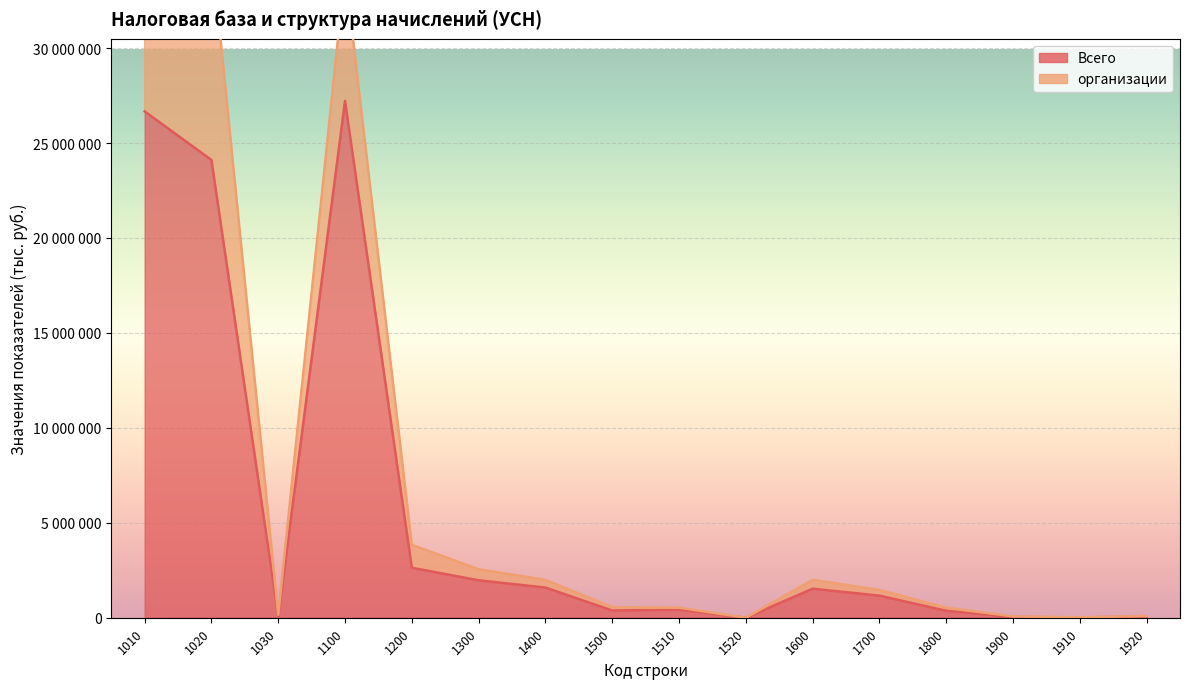

At which label is the value closest to 13609388?

1020